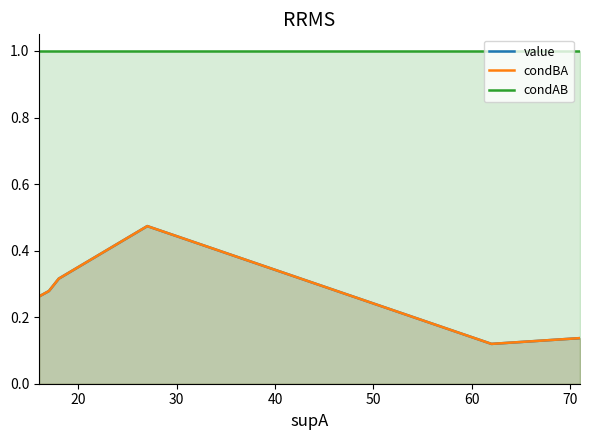

How many data points does each series have?

9